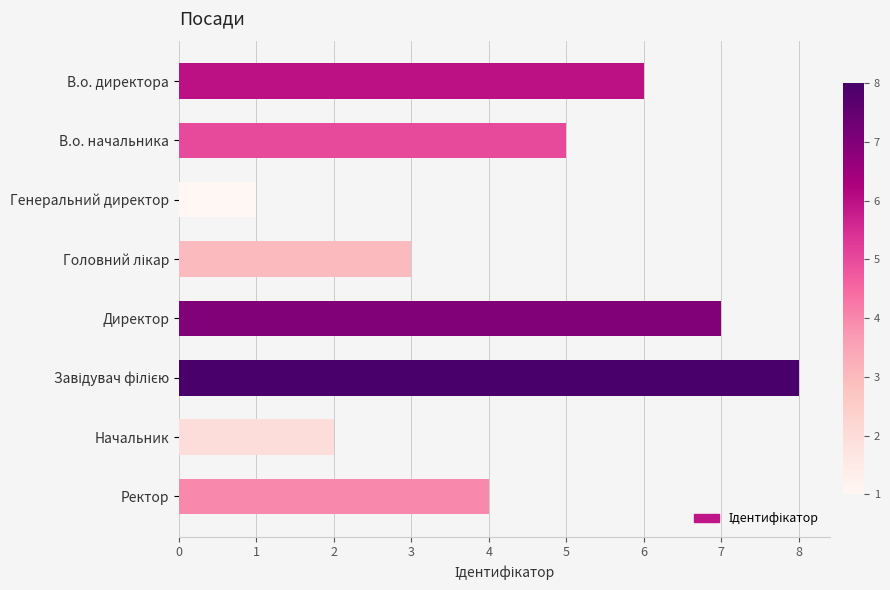

Are the bars horizontal?

Yes